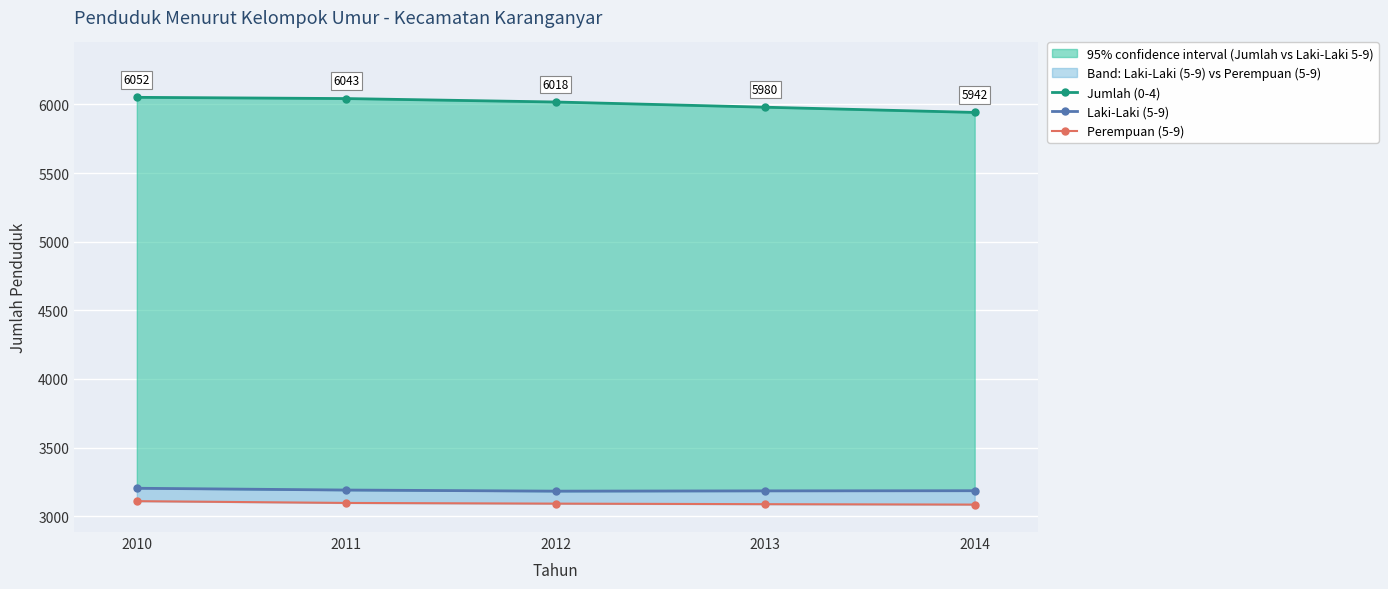

What is the difference between the highest and lowest values at 2011?

2947